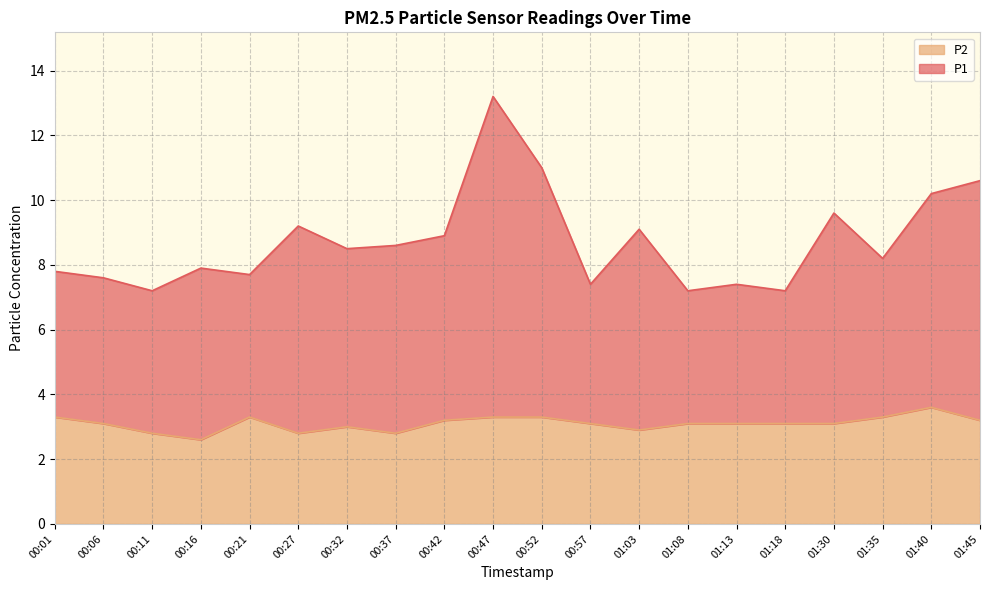

What is the value of the P1 point at the 7th from the left?

8.5